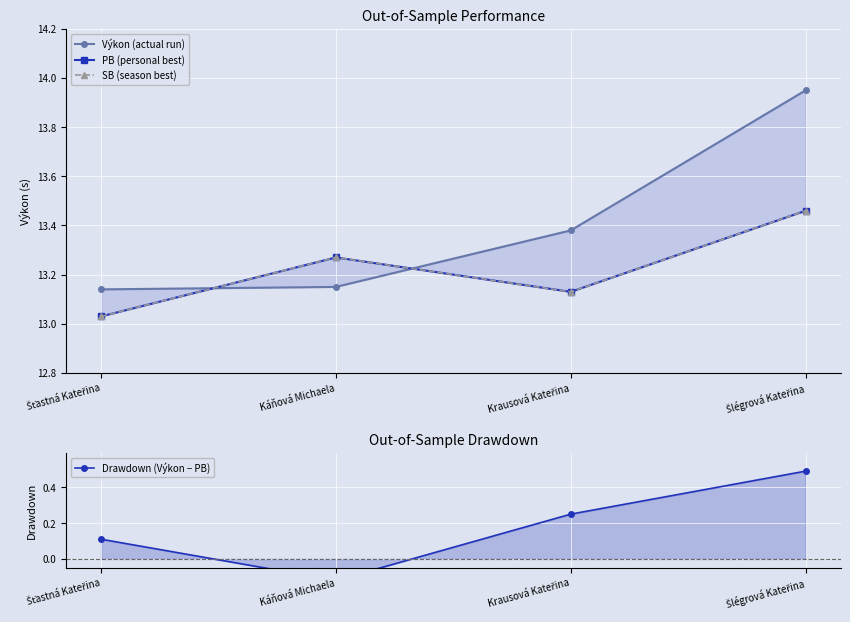

Reading right to left, what are all the values shown in this chart?

Výkon (actual run): Šlégrová Kateřina=13.9	Krausová Kateřina=13.4	Káňová Michaela=13.2	Šťastná Kateřina=13.1
PB (personal best): Šlégrová Kateřina=13.5	Krausová Kateřina=13.1	Káňová Michaela=13.3	Šťastná Kateřina=13.0
SB (season best): Šlégrová Kateřina=13.5	Krausová Kateřina=13.1	Káňová Michaela=13.3	Šťastná Kateřina=13.0
Drawdown (Výkon − PB): Šlégrová Kateřina=0.5	Krausová Kateřina=0.2	Káňová Michaela=-0.1	Šťastná Kateřina=0.1